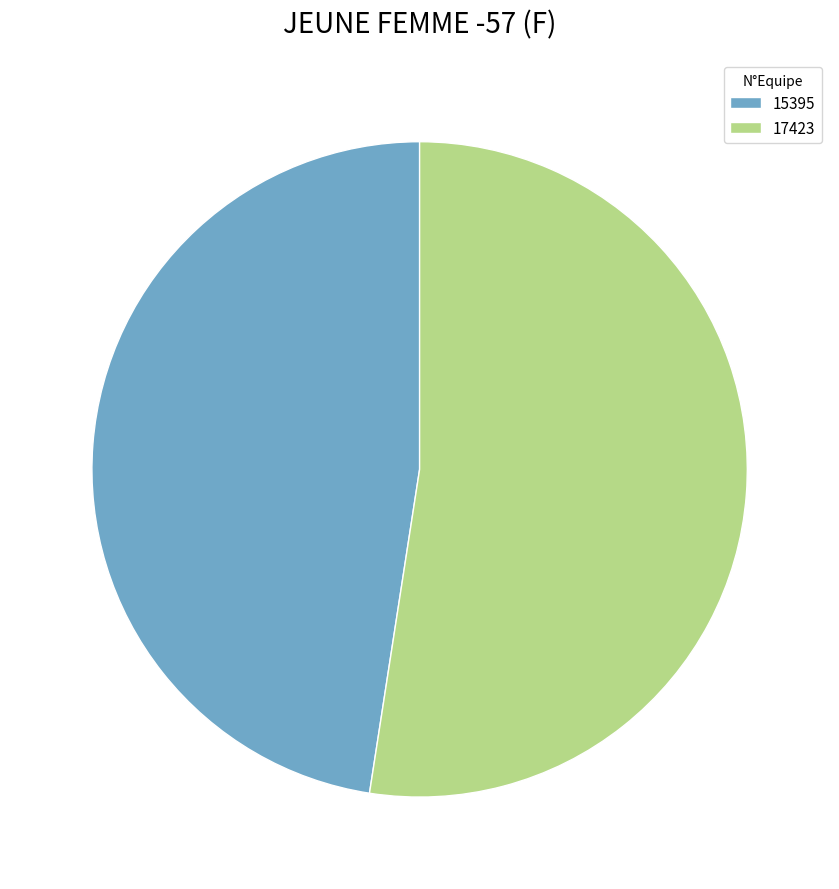

Is there any slice that represents more than half of the pie?

Yes